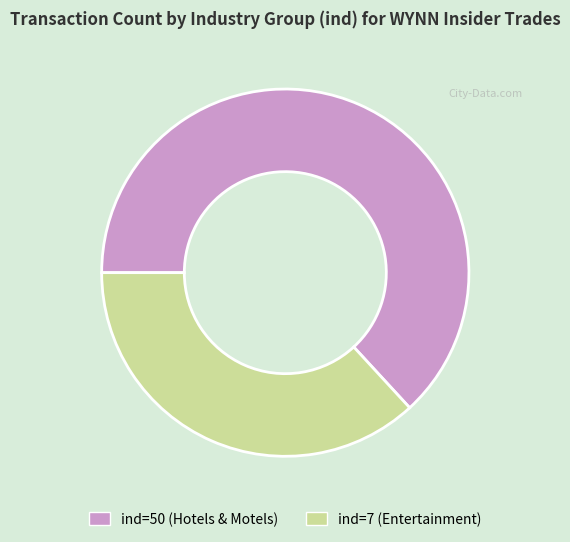

Does ind=50 (Hotels & Motels) represent more than half of the total?

Yes